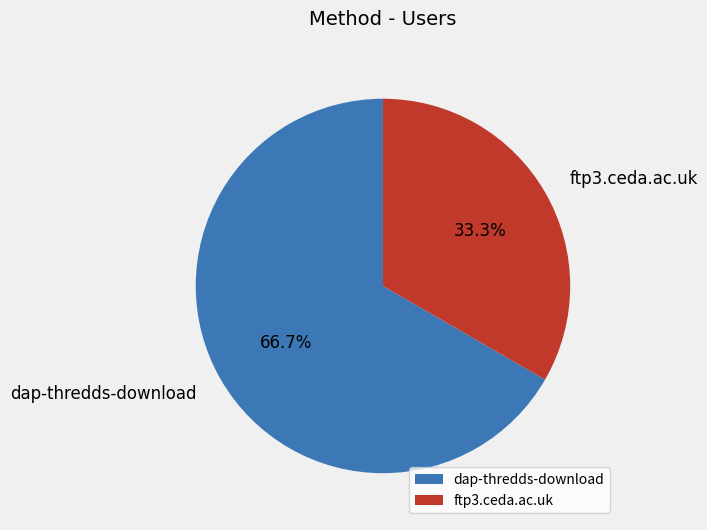

Rank the categories by value from lowest to highest.

ftp3.ceda.ac.uk, dap-thredds-download